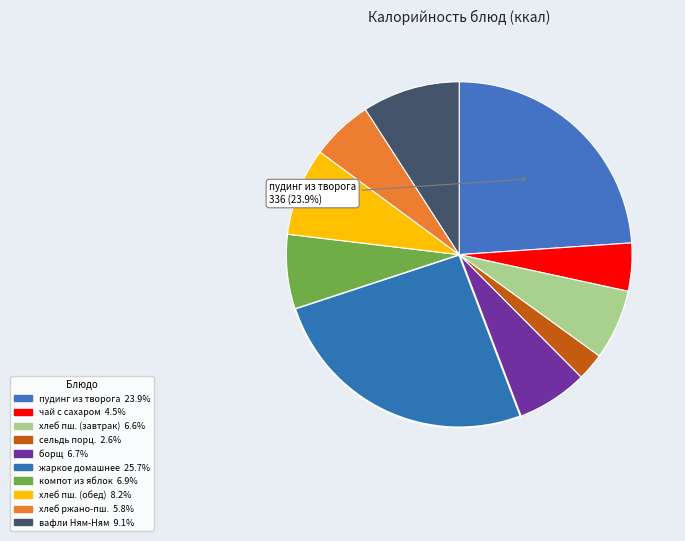

How many segments does this pie chart have?

10